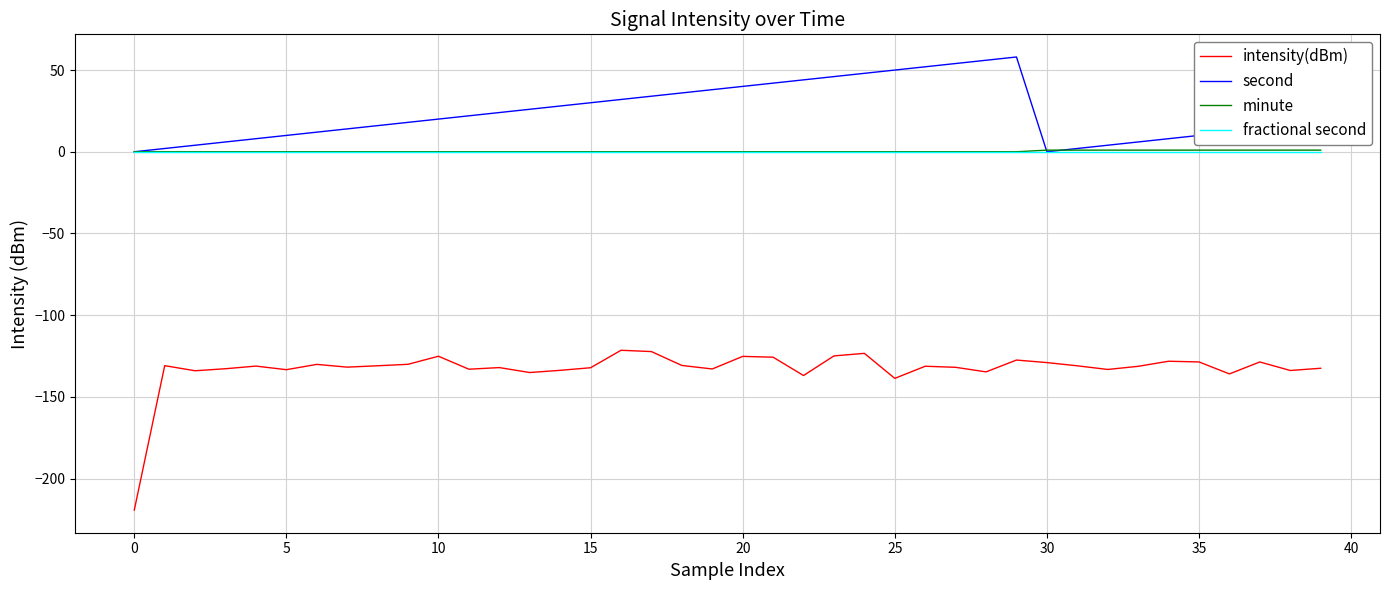

Does the chart have visible grid lines?

Yes